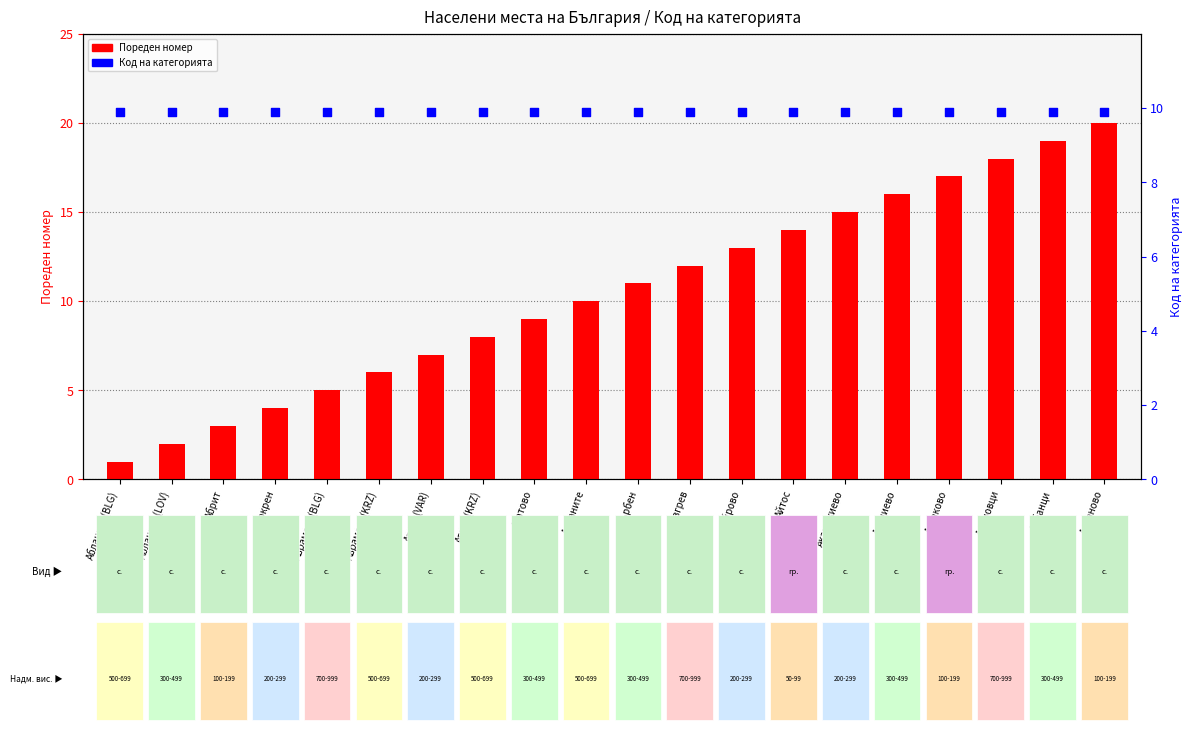

At how many categories does at least one series exceed 8?

20